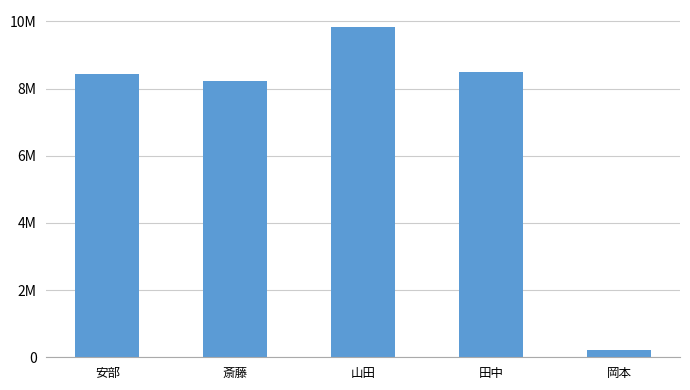

What is the change in value from 斎藤 to 山田?

+1622700